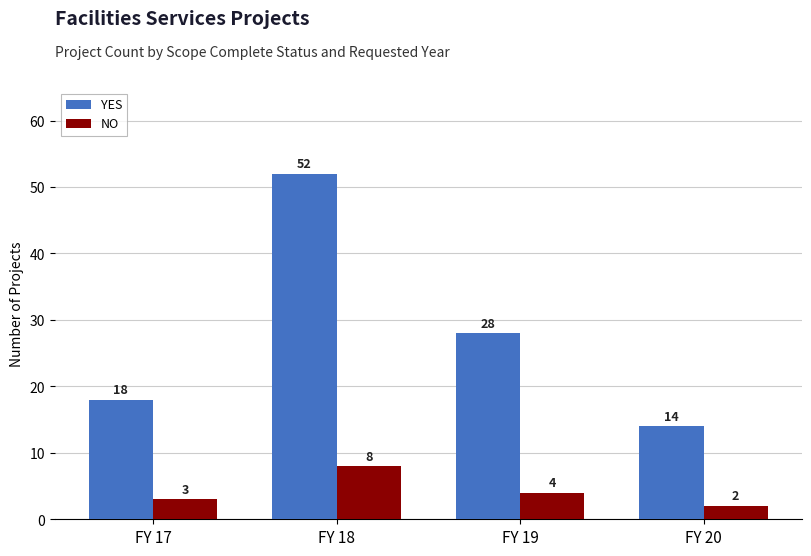

How many bars are there in each group?

2